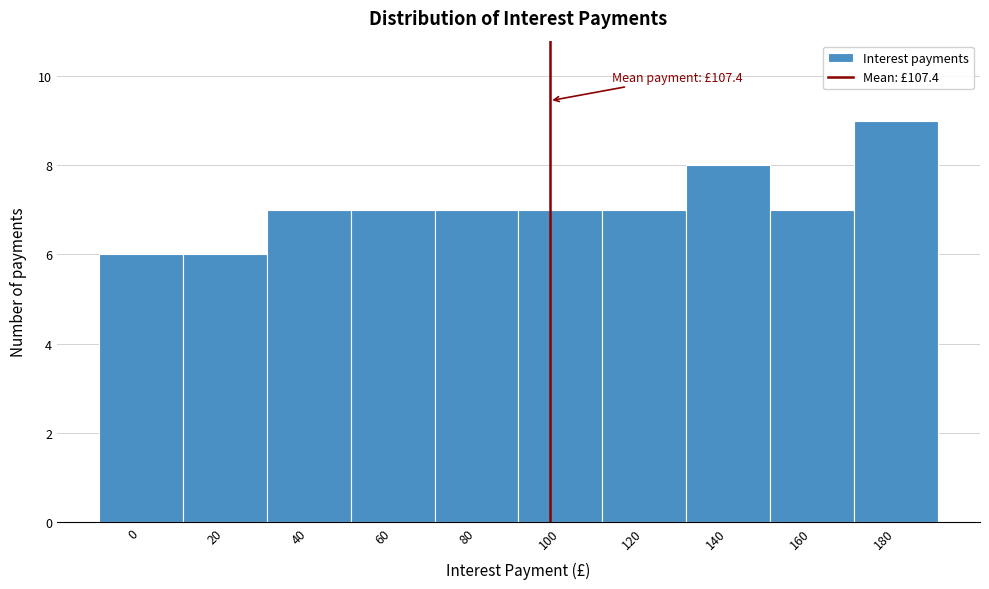

Reading left to right, transcribe all the data shown in this chart.

0=6	20=6	40=7	60=7	80=7	100=7	120=7	140=8	160=7	180=9